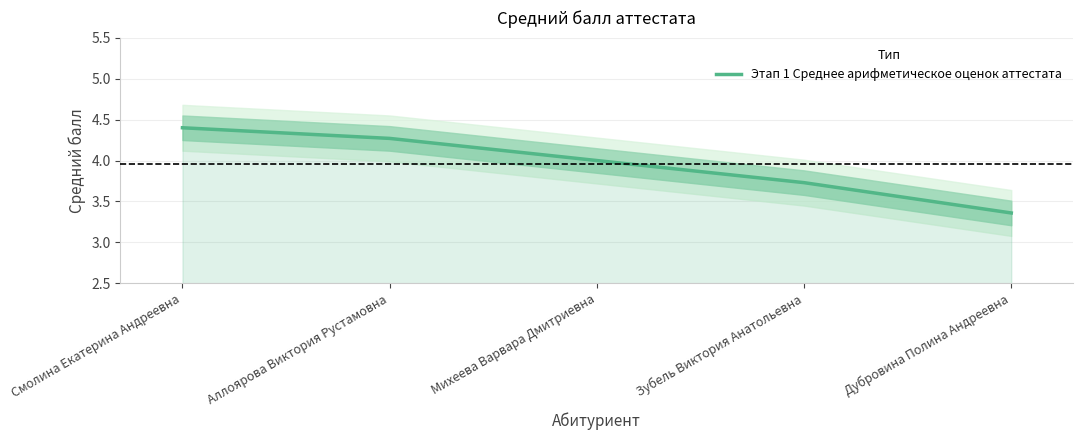

What is the ratio of the value at Смолина Екатерина Андреевна to the value at Зубель Виктория Анатольевна?

1.2